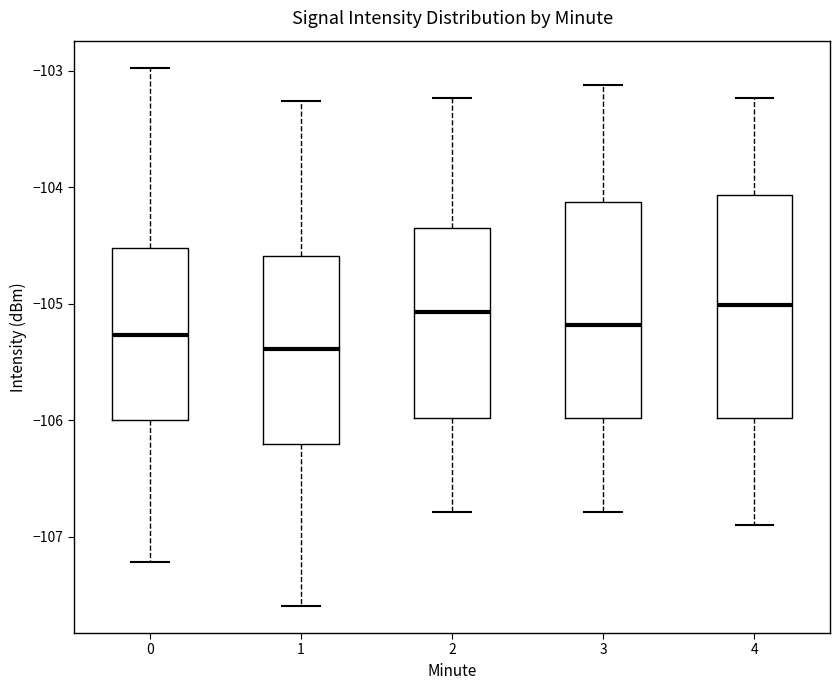

Reading left to right, read every box against the y-axis: the position of its median line, the range the box covers, and the ends of its whiskers. The values are not printed on the chart, so give them approximately, as read against the axis.

0: median -105.3, box -106.0 to -104.5, whiskers -107.2 to -103.0
1: median -105.4, box -106.2 to -104.6, whiskers -107.6 to -103.3
2: median -105.1, box -106.0 to -104.3, whiskers -106.8 to -103.2
3: median -105.2, box -106.0 to -104.1, whiskers -106.8 to -103.1
4: median -105.0, box -106.0 to -104.1, whiskers -106.9 to -103.2